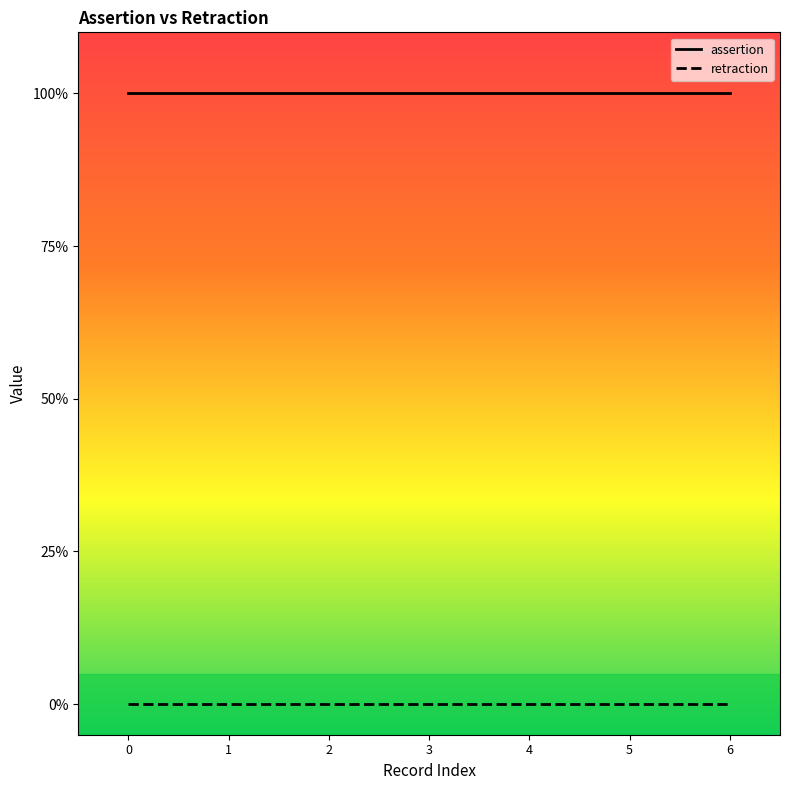

True or false: retraction and assertion intersect in this chart.

False